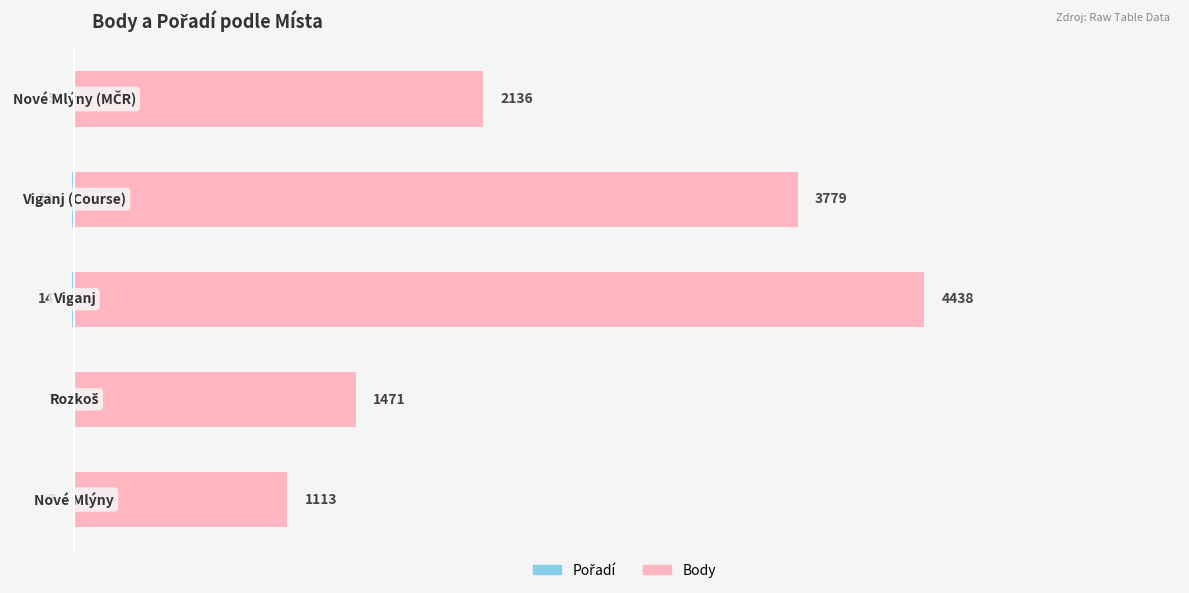

How many Pořadí values are between -11 and -7?

3